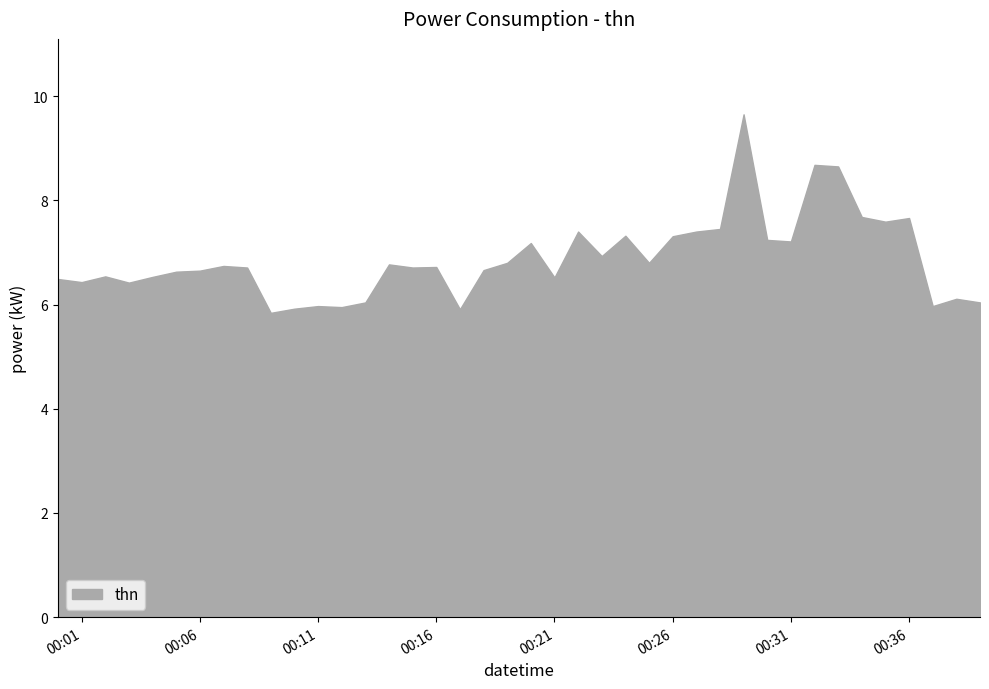

What is the minimum value shown in the chart?

5.8